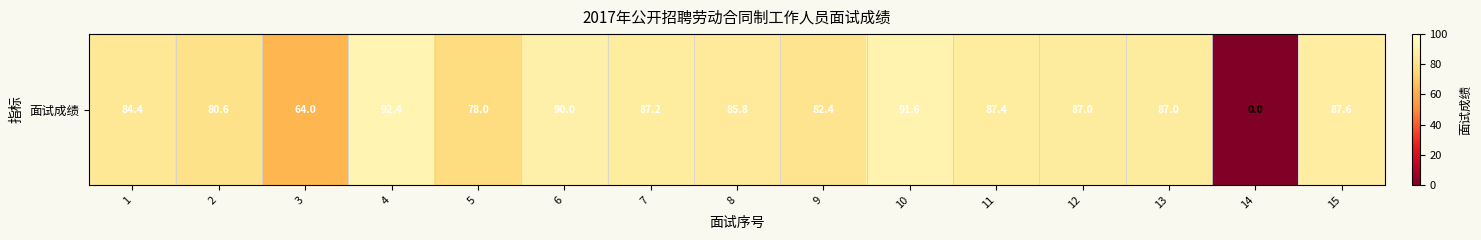

Which category has the highest value across all series?

4